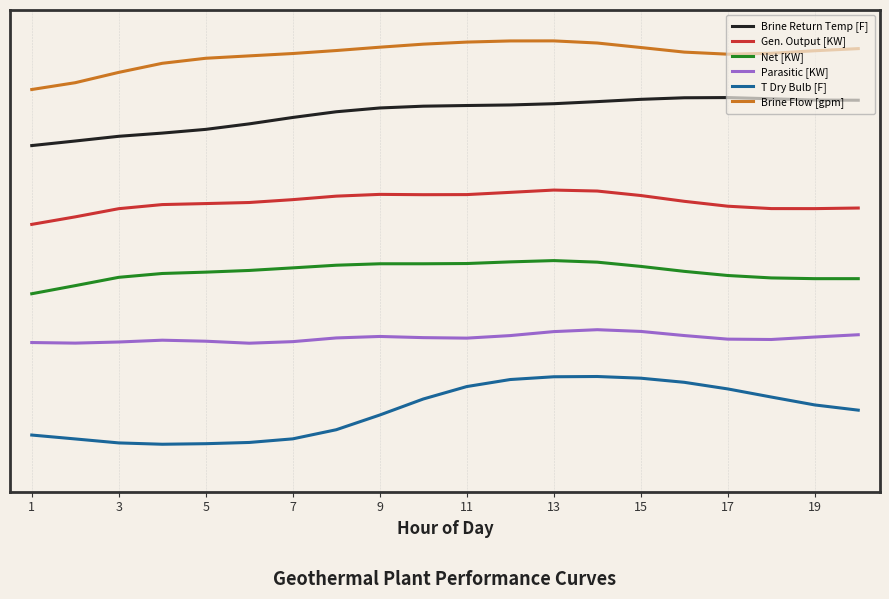

What are all the series names shown in the legend?

Brine Return Temp [F], Gen. Output [KW], Net [KW], Parasitic [KW], T Dry Bulb [F], Brine Flow [gpm]